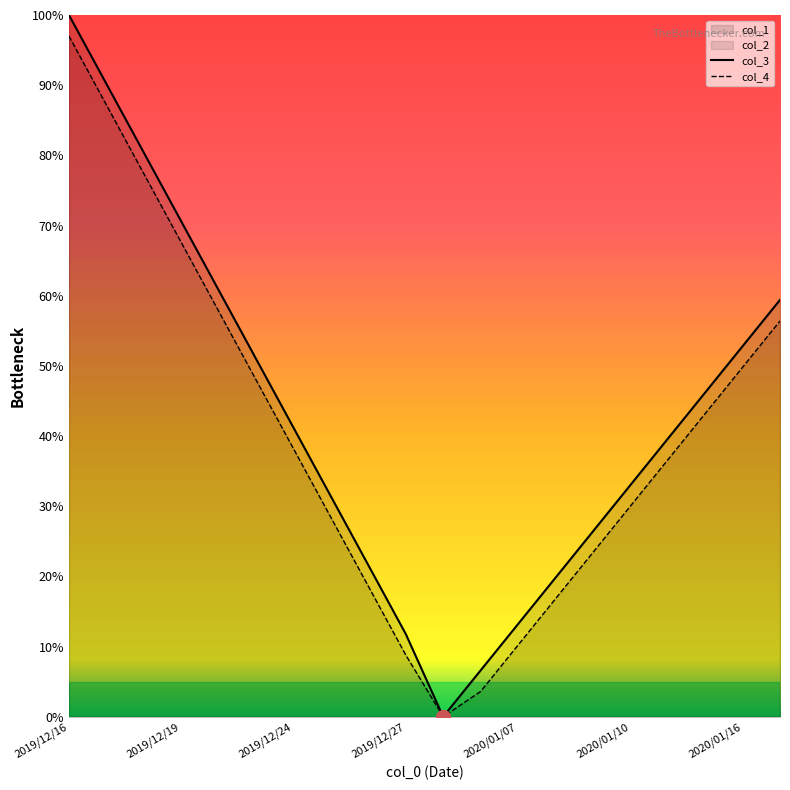

At which category is the sum across all series the highest?

2019/12/16